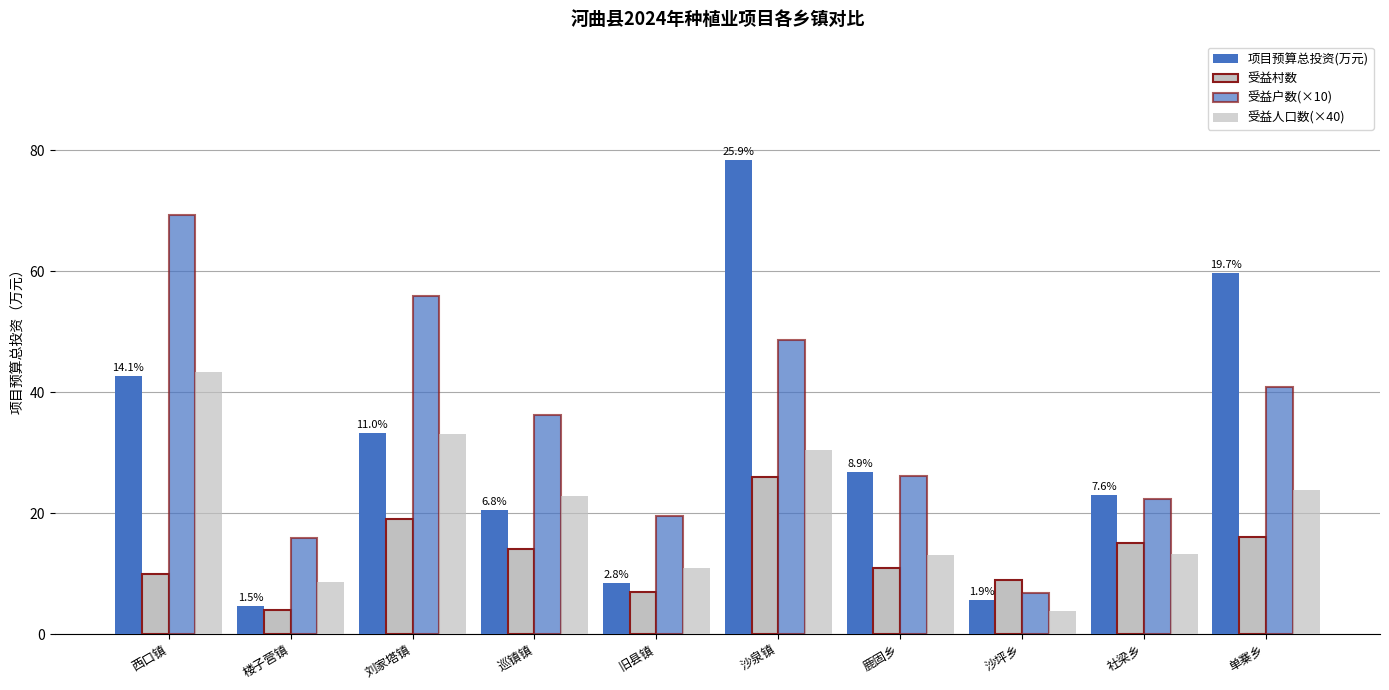

What is the difference between the maximum and minimum values in the 受益村数 series?

22.0